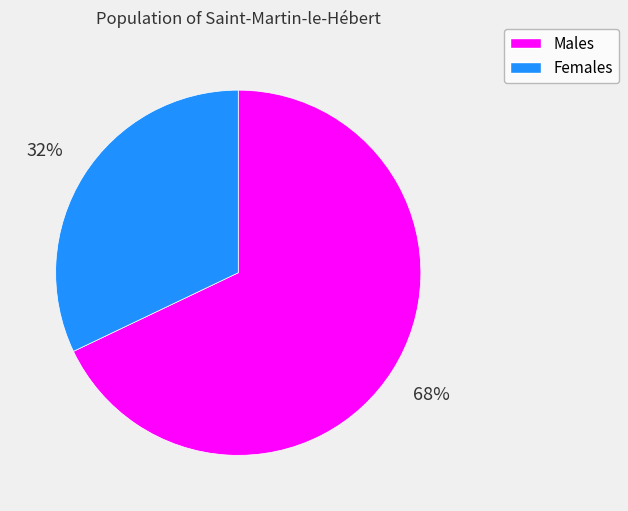

How many segments does this pie chart have?

2